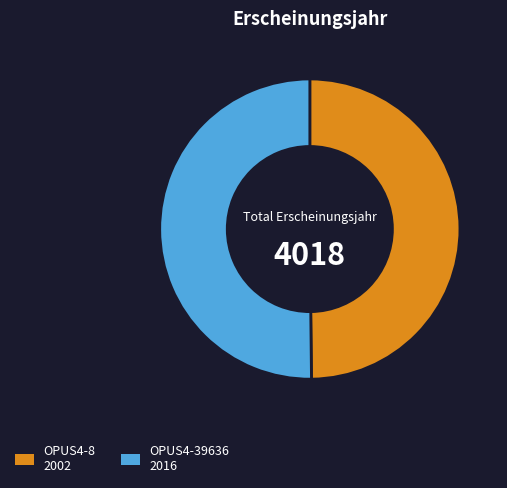

Is the sum of OPUS4-8 and OPUS4-39636 greater than half?

Yes